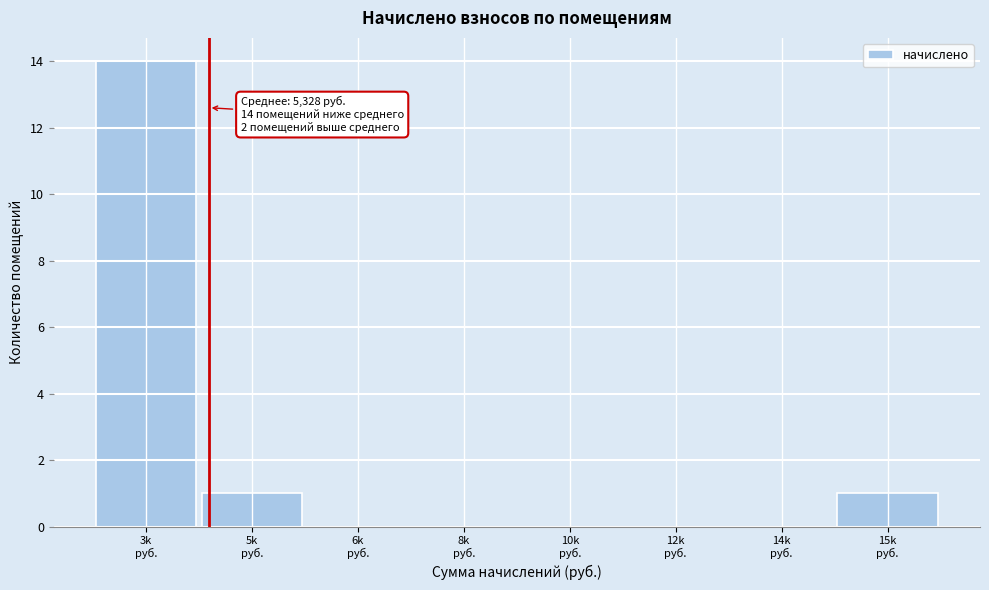

What is the maximum value shown in the chart?

14